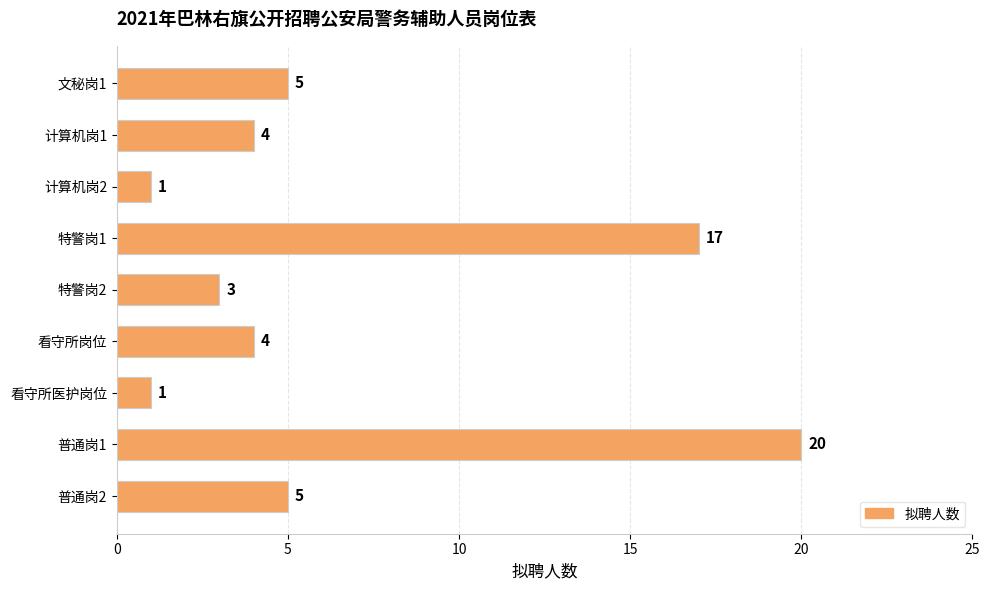

What is the label of the 1st bar from the top?

文秘岗1